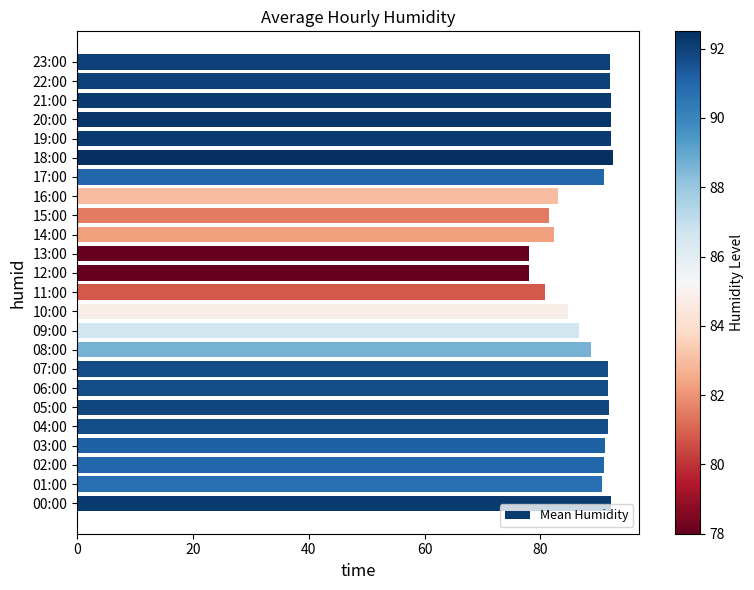

What is the greatest value displayed?

92.5